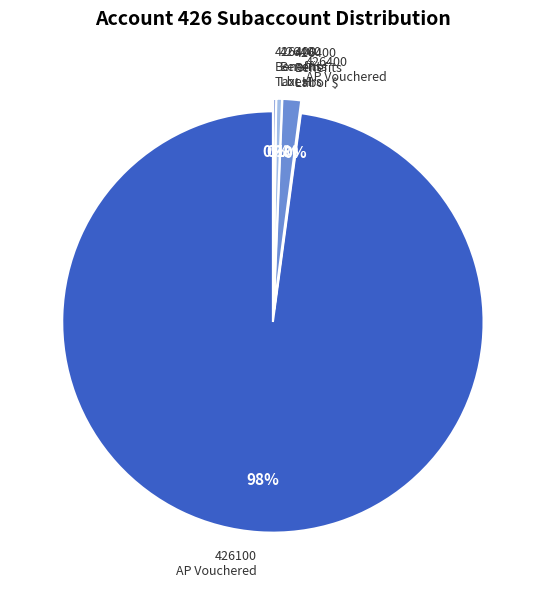

To the nearest percent, what is the difference between the largest and smallest slice percentages?

98%